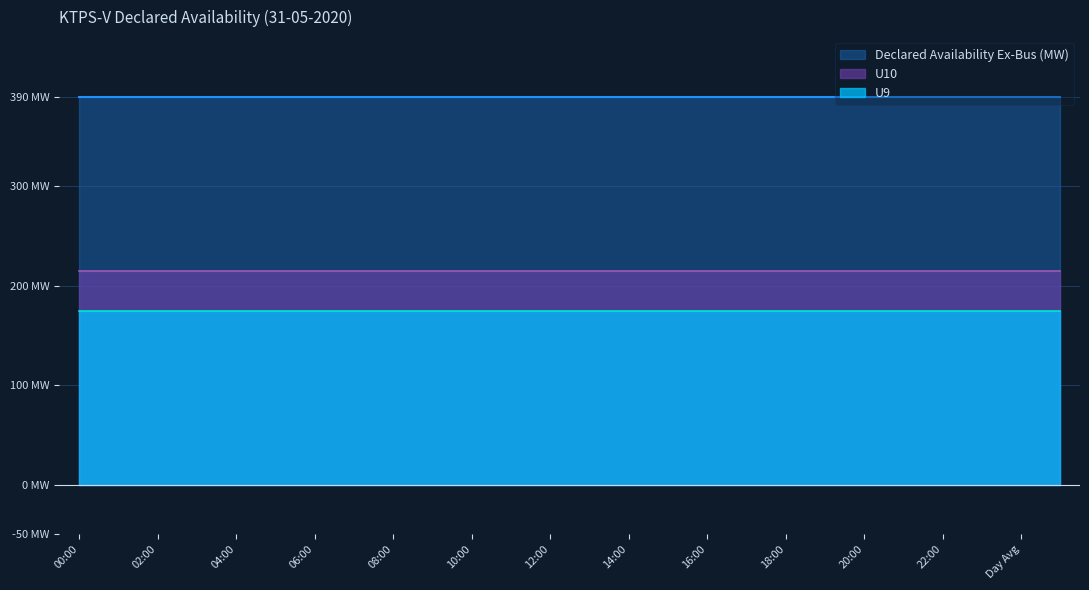

Which category has the highest value in the Declared Availability Ex-Bus (MW) series?

00:00